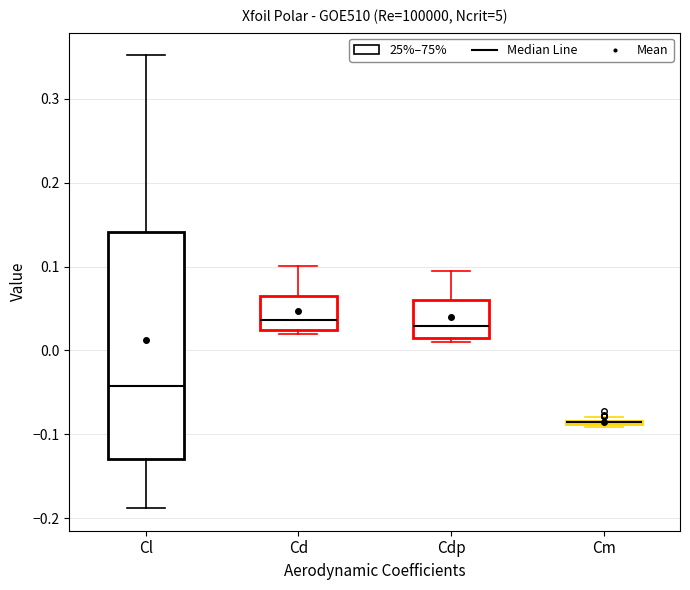

Which box is the tallest, from its lower edge to its upper edge?

Cl